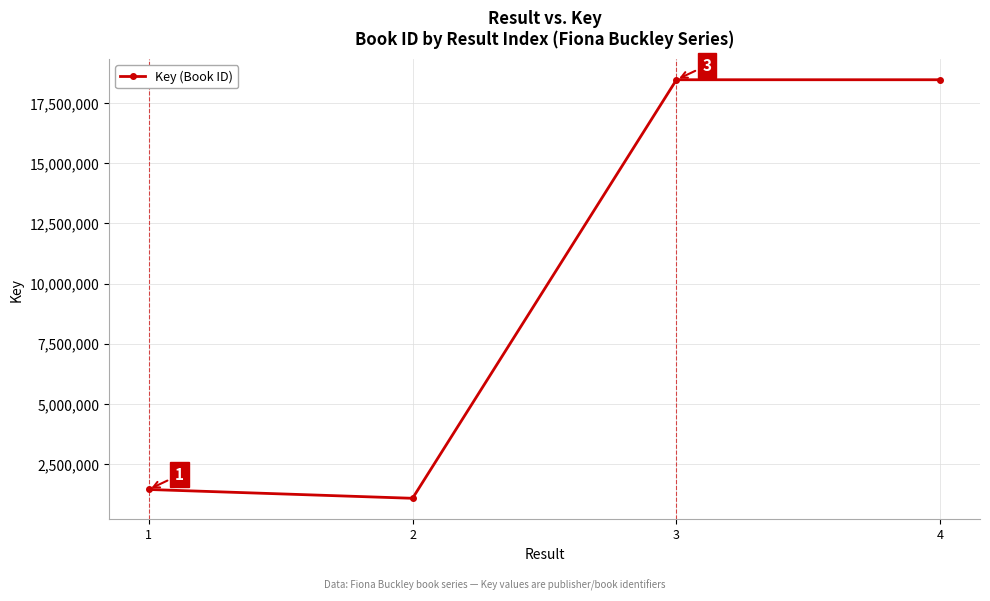

Is it true that the value at 1 is 1444897?

True